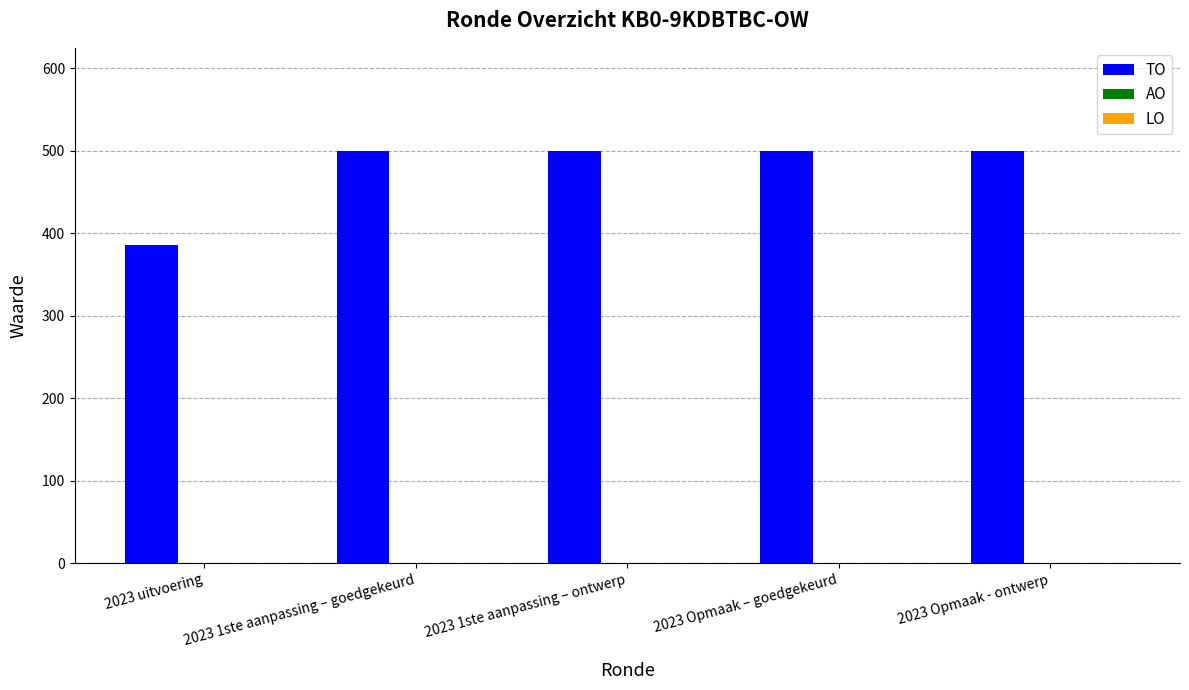

Is it true that the value at 2023 uitvoering is 386?

True